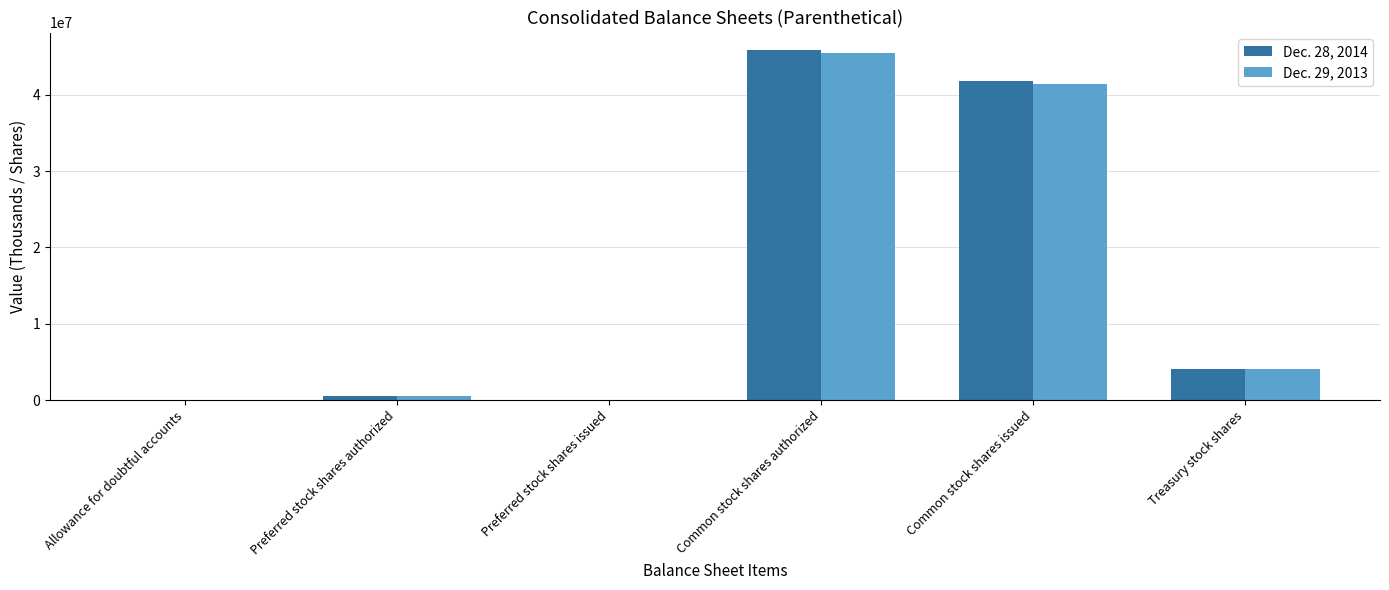

How many distinct data groups are displayed?

2